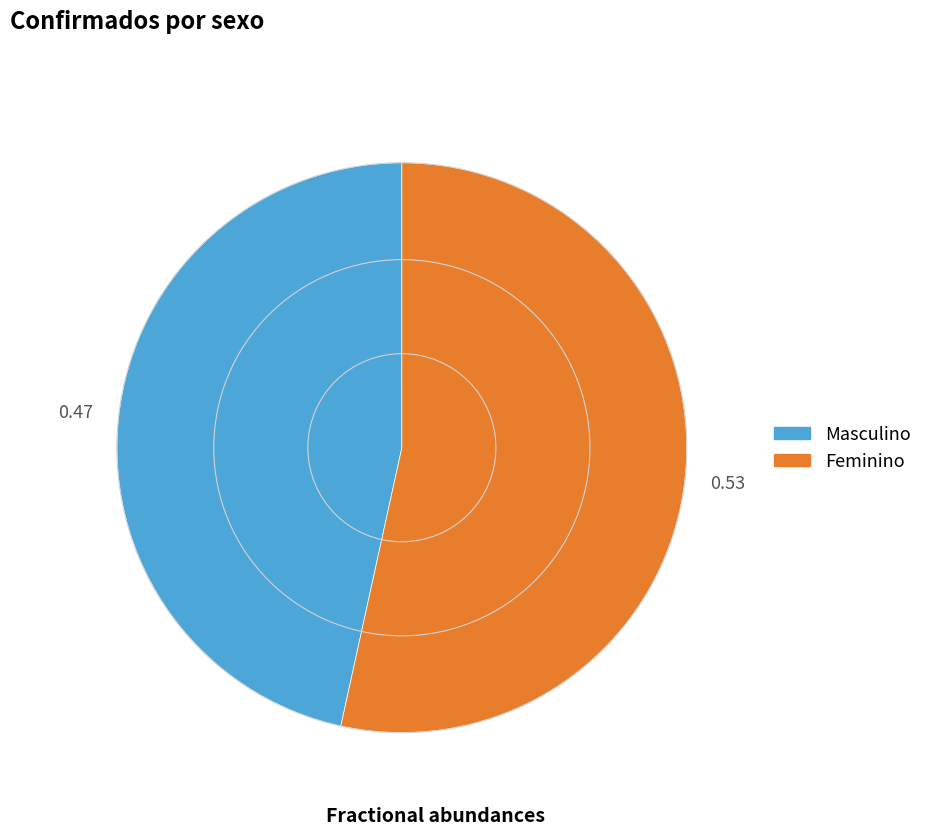

Between Masculino and Feminino, which is larger?

Feminino